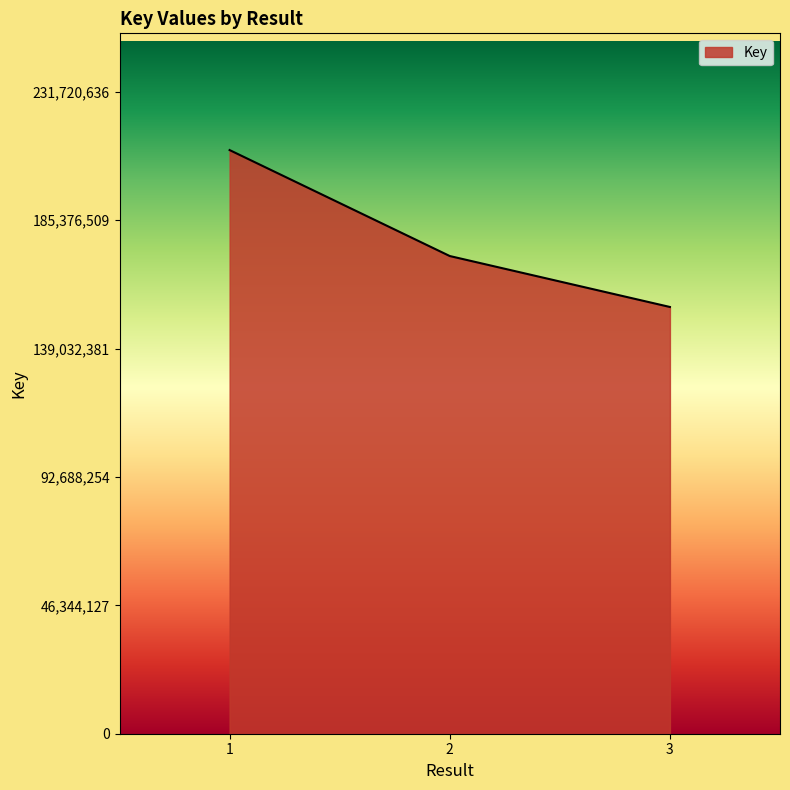

True or false: the data shows 210655124 at 1.

True